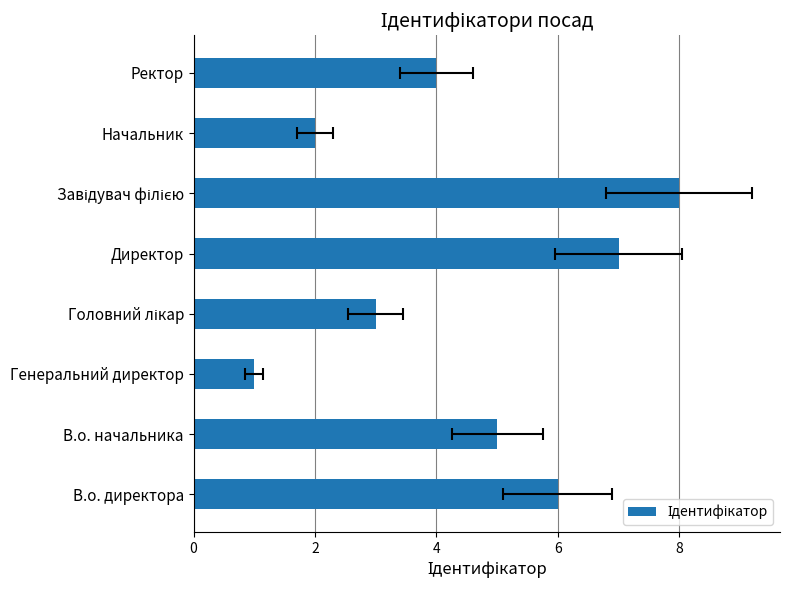

True or false: the data shows 3 at Начальник.

False